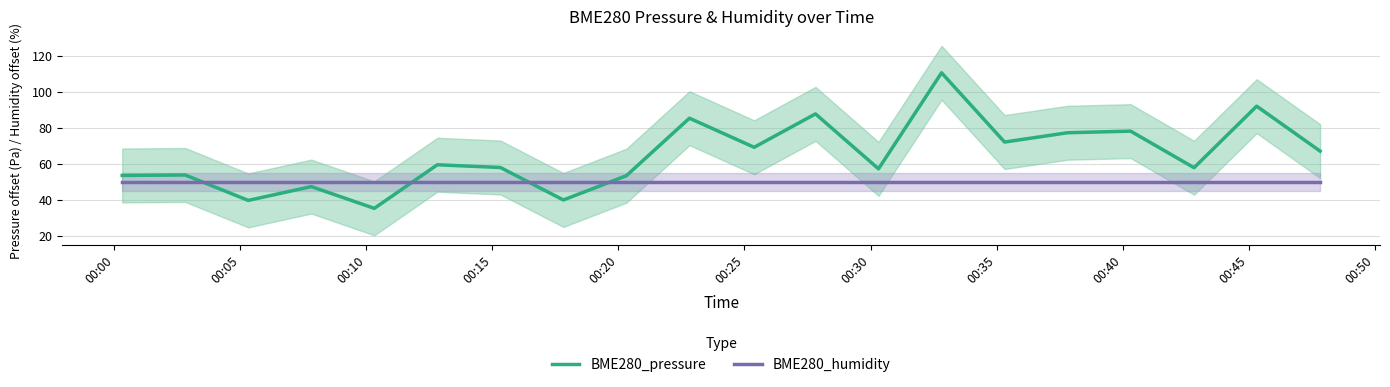

What is the value of the BME280_humidity point at the 20th from the left?

50.0